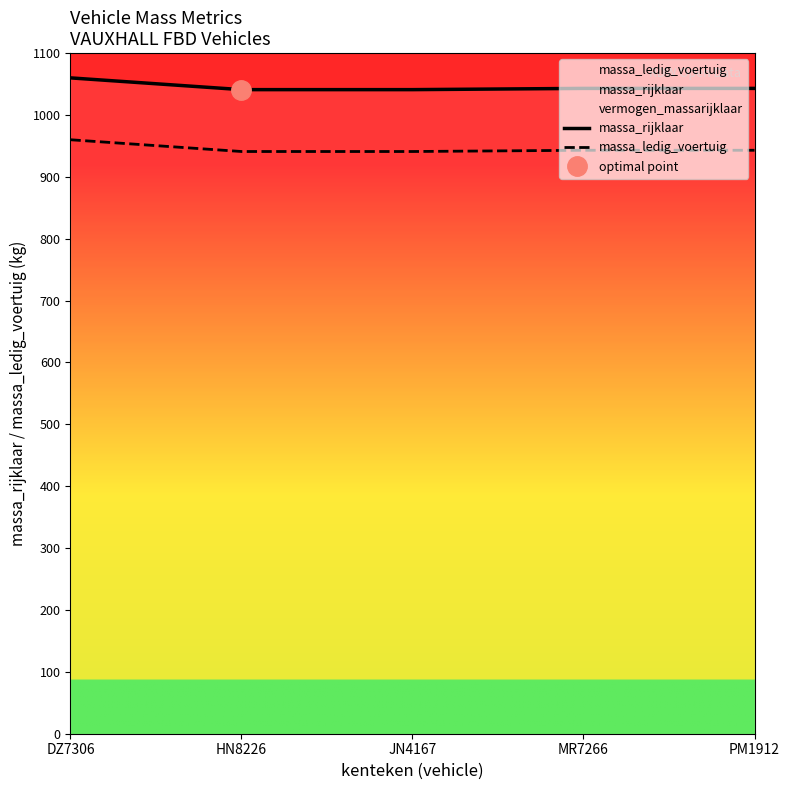

List the series in order of their overall mean, lowest first.

massa_ledig_voertuig, massa_rijklaar